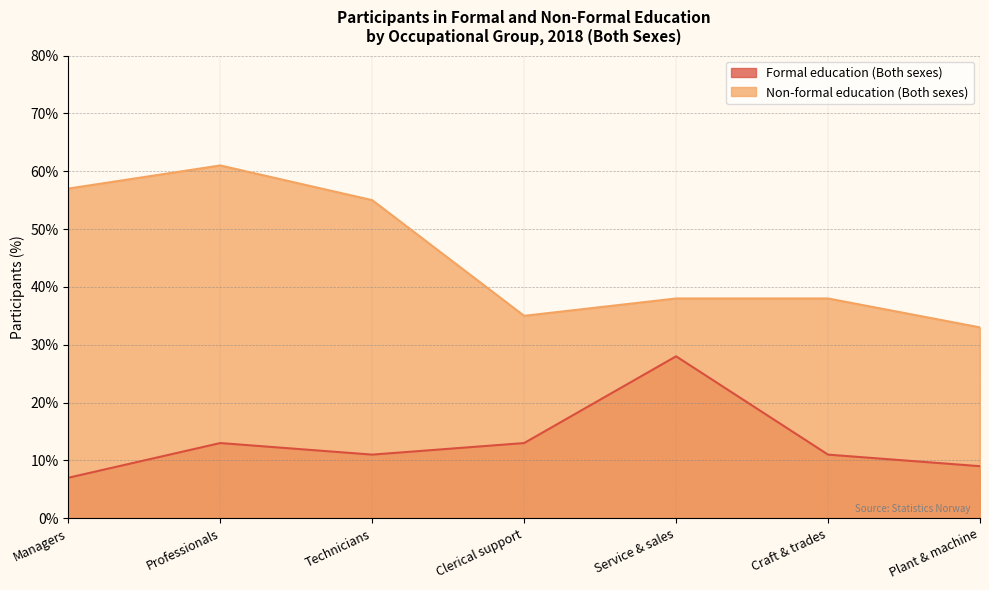

What is the spread (max minus min) of values at Clerical support?

22